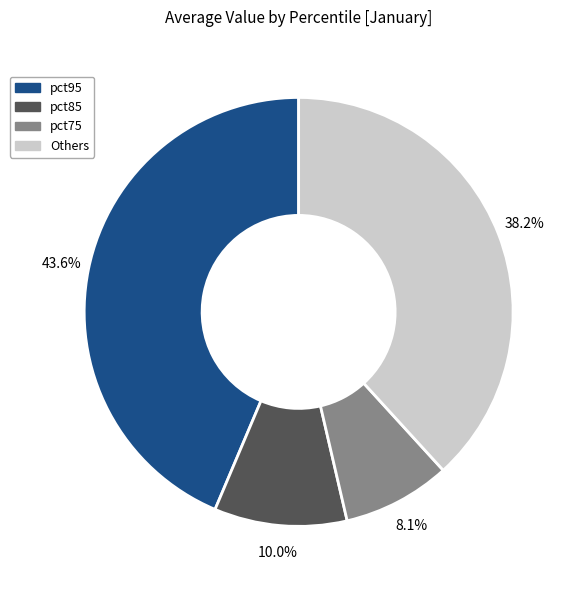

What portion of the pie excludes pct85?

90.0%